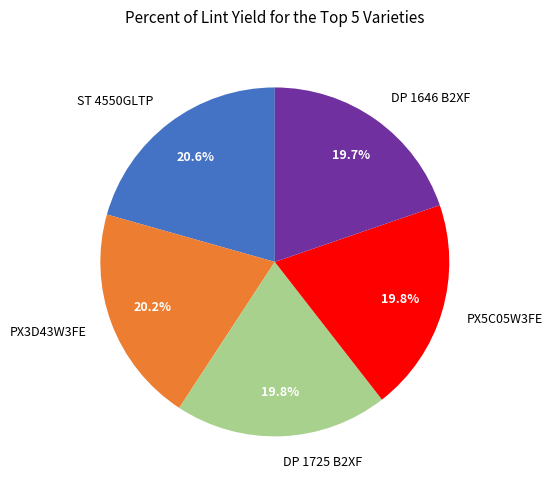

Does DP 1725 B2XF represent more than half of the total?

No